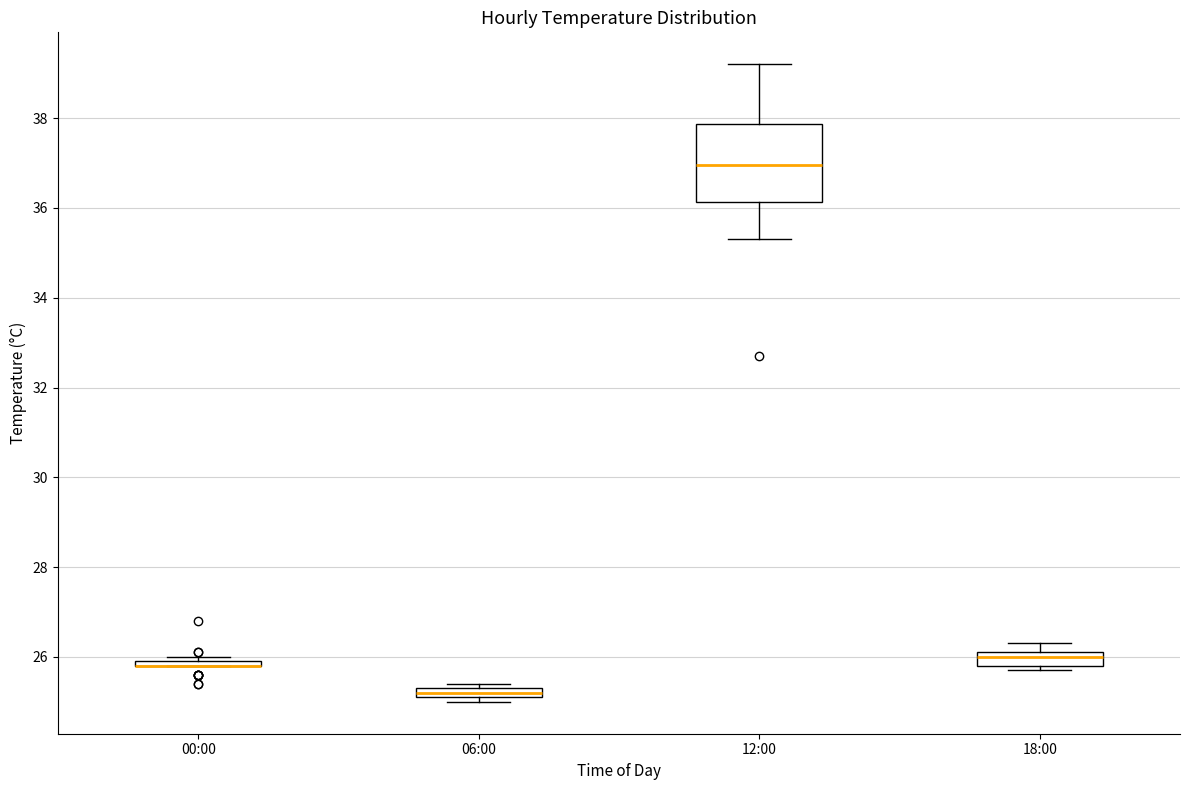

Comparing the boxes themselves (not the whiskers), which one is the tallest?

12:00